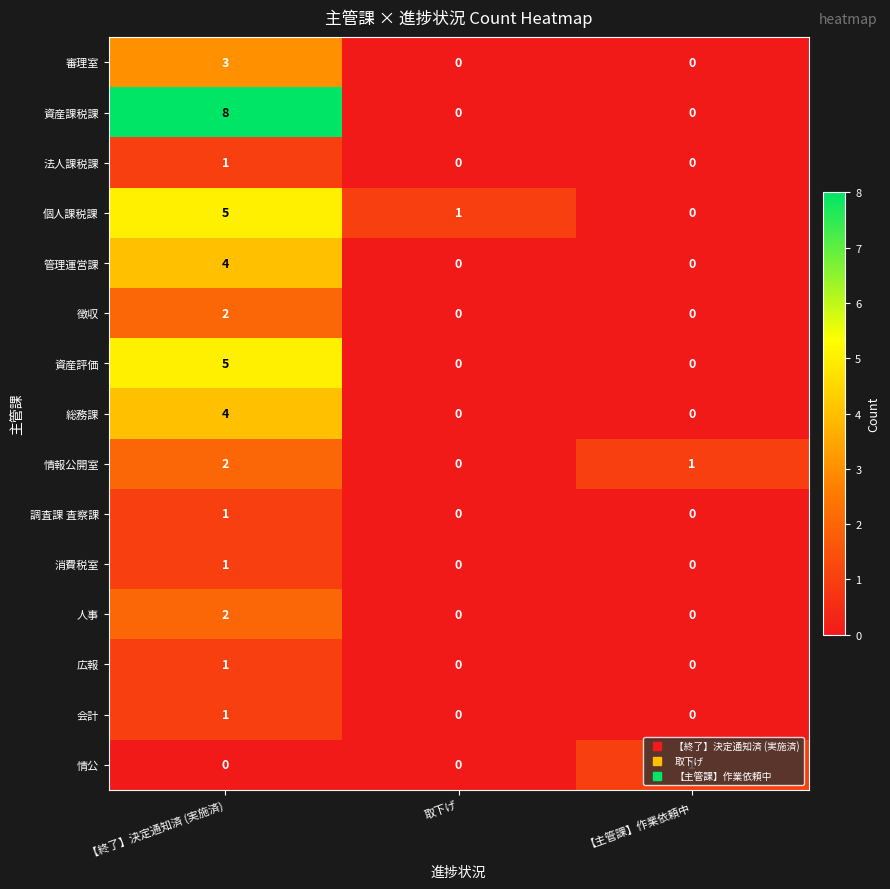

What is the difference between the highest and lowest values at 【主管課】作業依頼中?

1